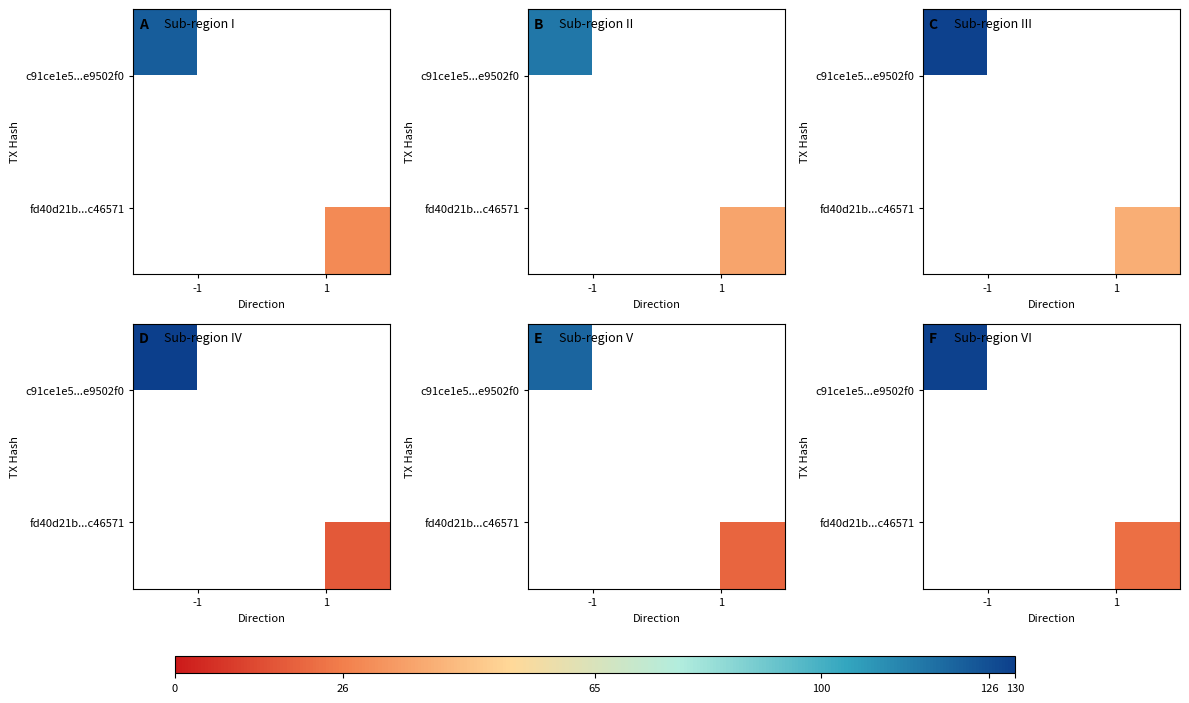

Which series has the widest spread of values?

c91ce1e5...e9502f0